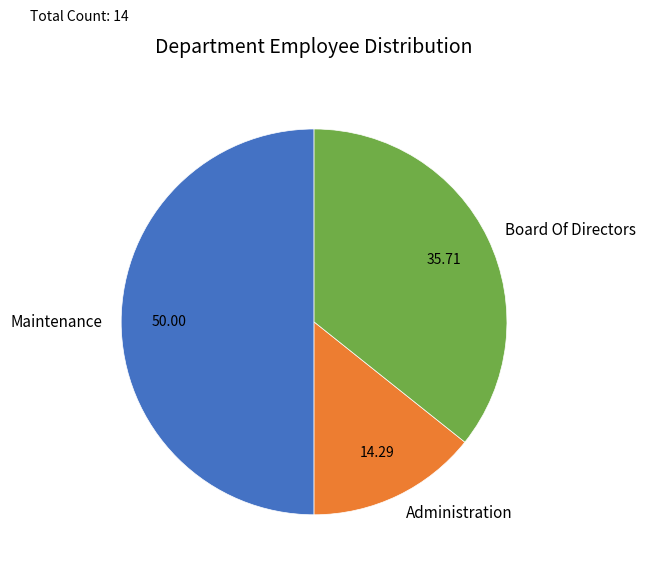

Which category has the biggest portion of the pie?

Maintenance